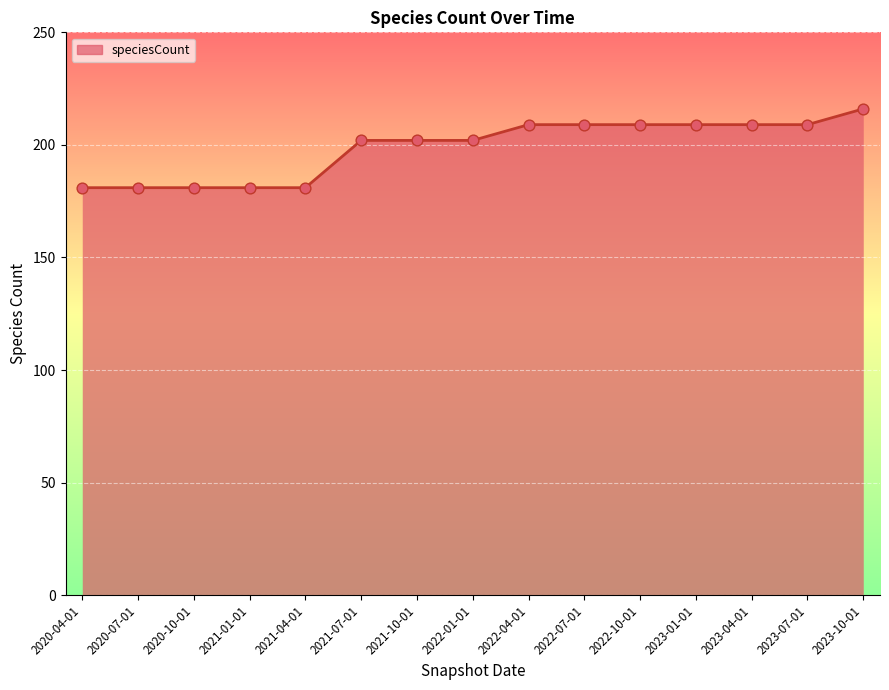

Which has a higher value, 2022-01-01 or 2022-04-01?

2022-04-01